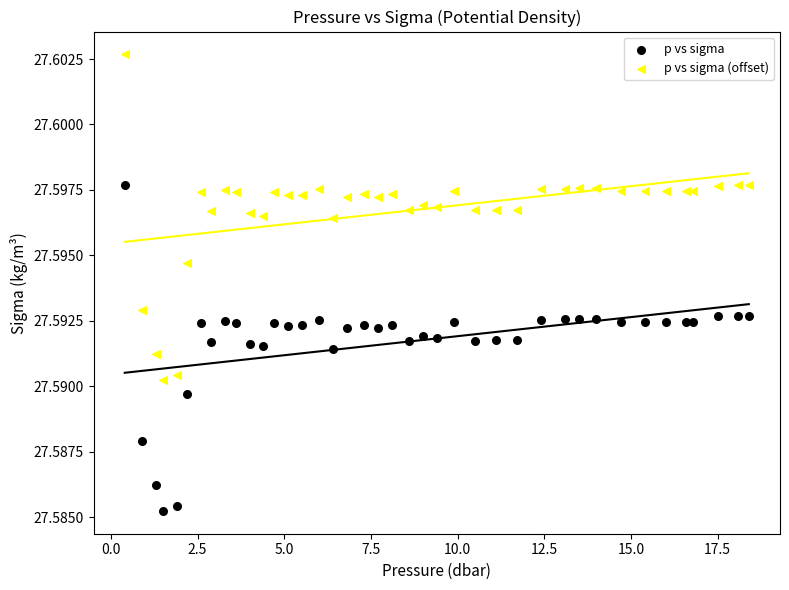

Across all data points, what is the range of X values (max minus min)?

18.0